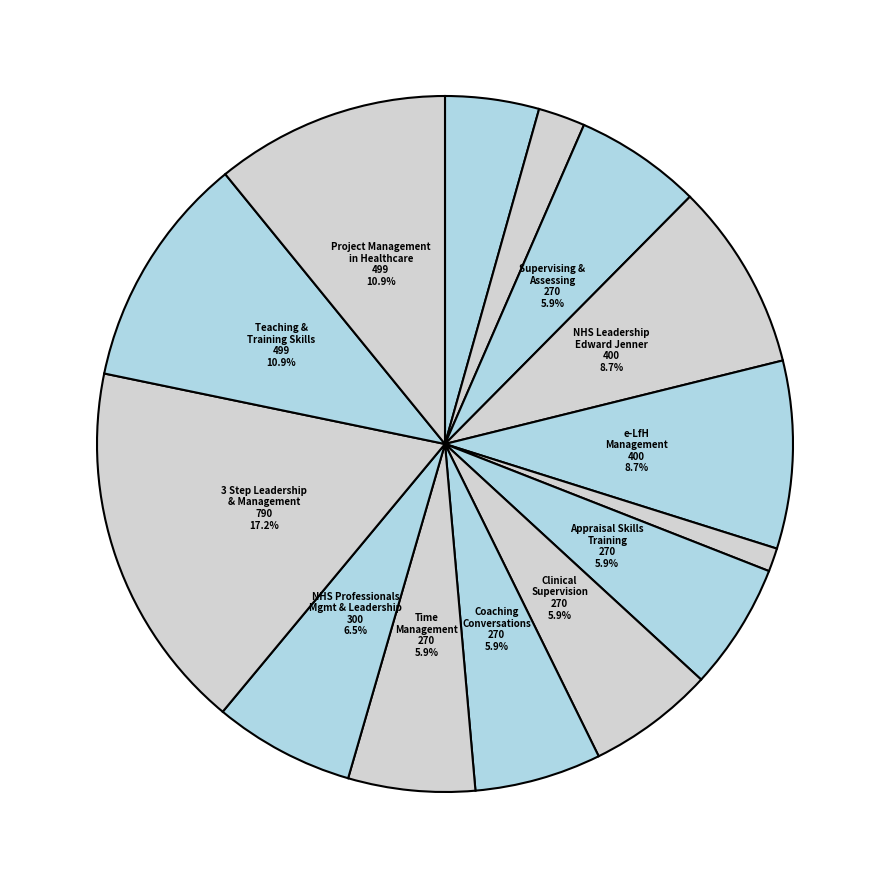

How many slices are in this pie chart?

14